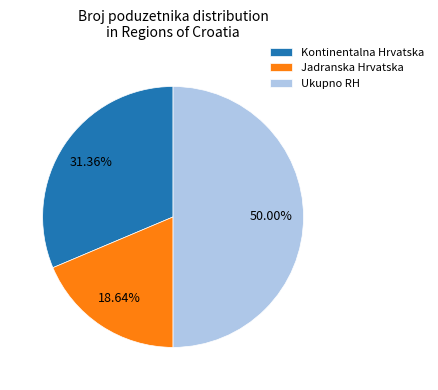

To the nearest percent, what is the difference between the largest and smallest slice percentages?

31%